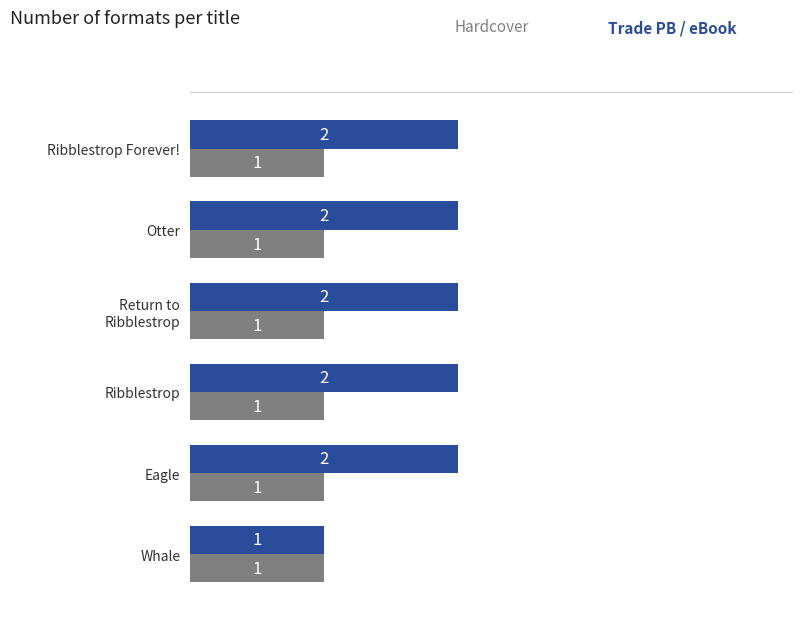

What is the total value across all series at Ribblestrop Forever!?

3